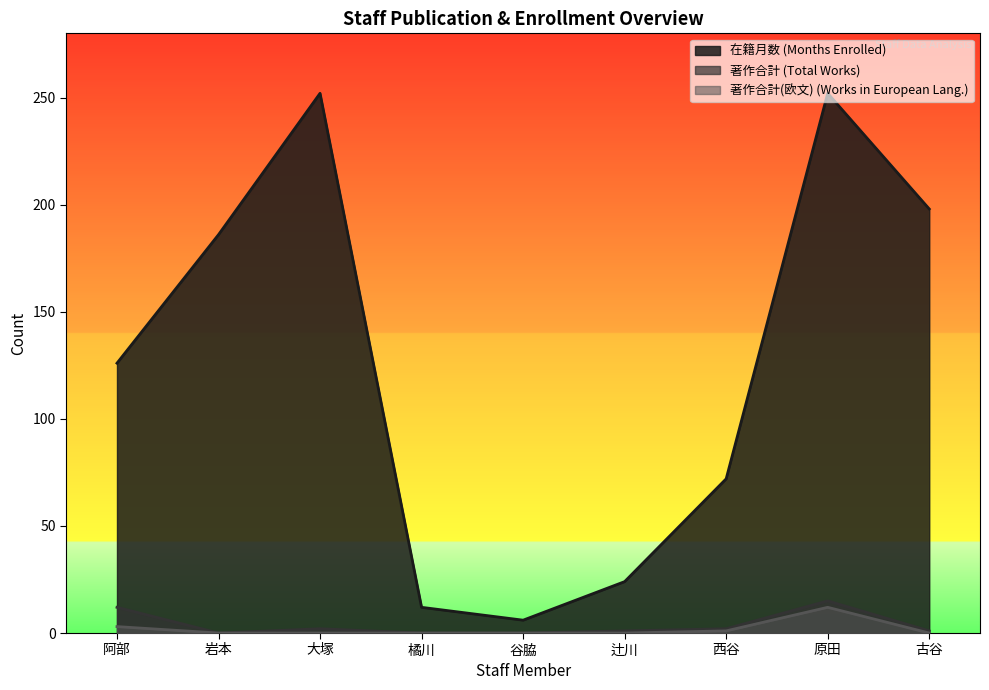

At which category does 在籍月数 reach its first local valley?

谷脇